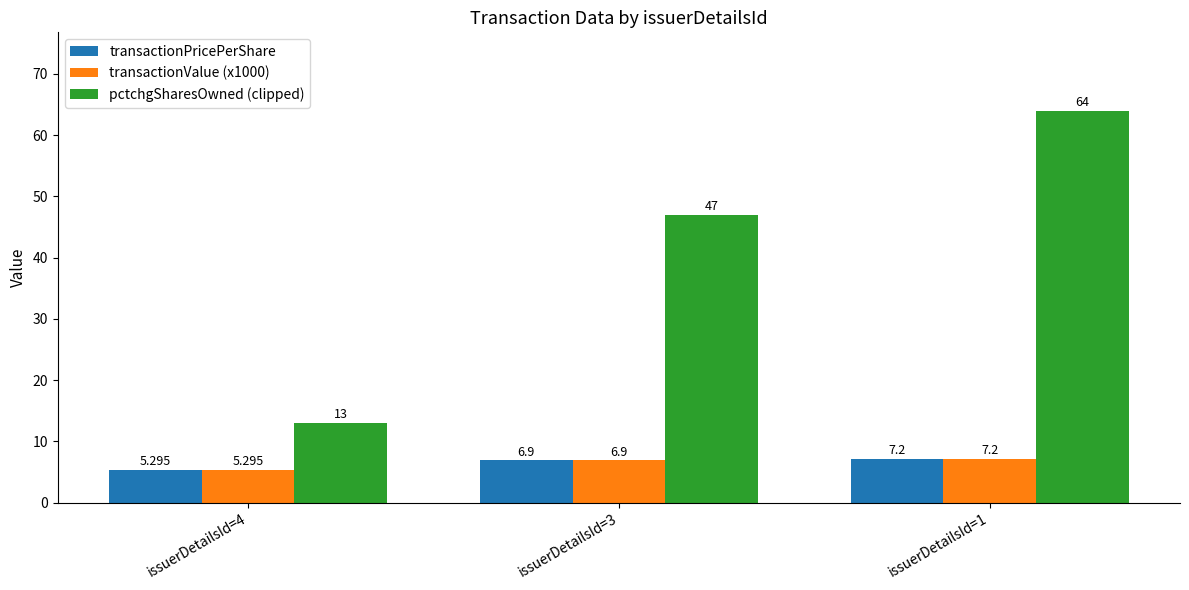

The pctchgSharesOwned (clipped) series shows 47.0 at issuerDetailsId=3. True or false?

True